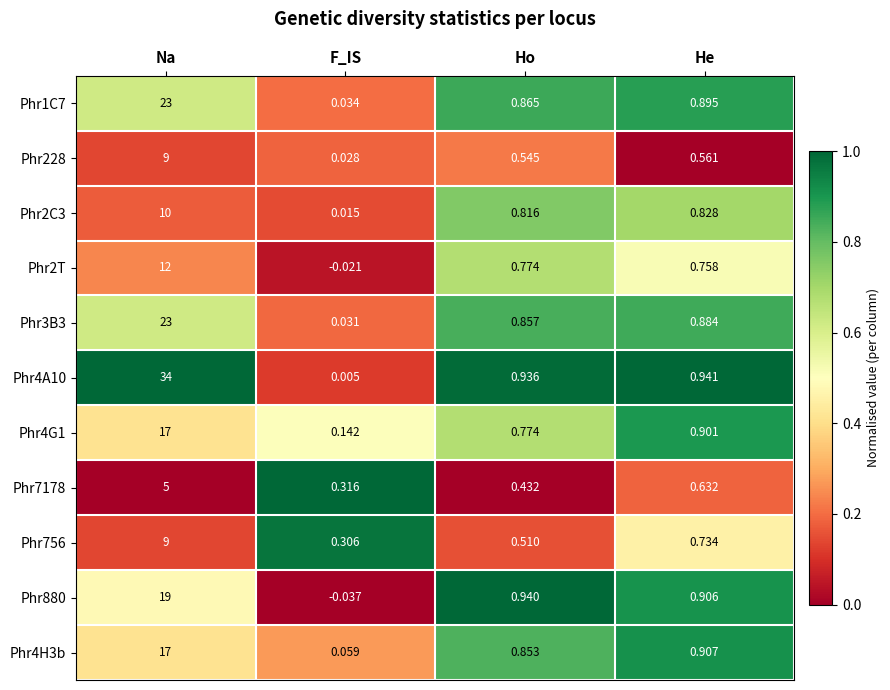

At which label is Phr756 closest to 4?

He